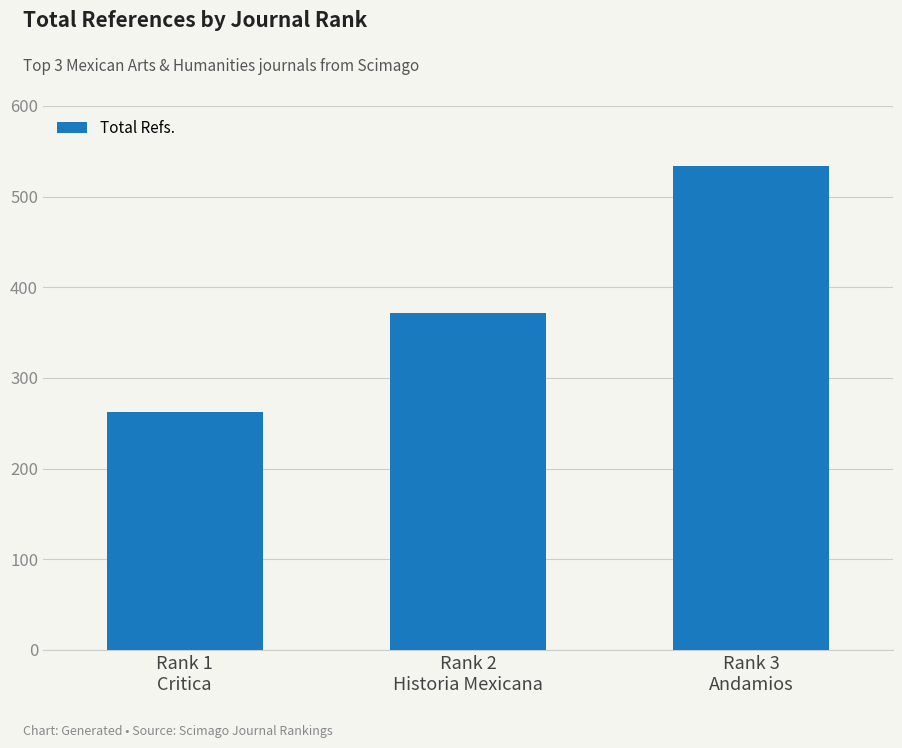

Reading right to left, list all the values displayed in this chart.

534	372	262